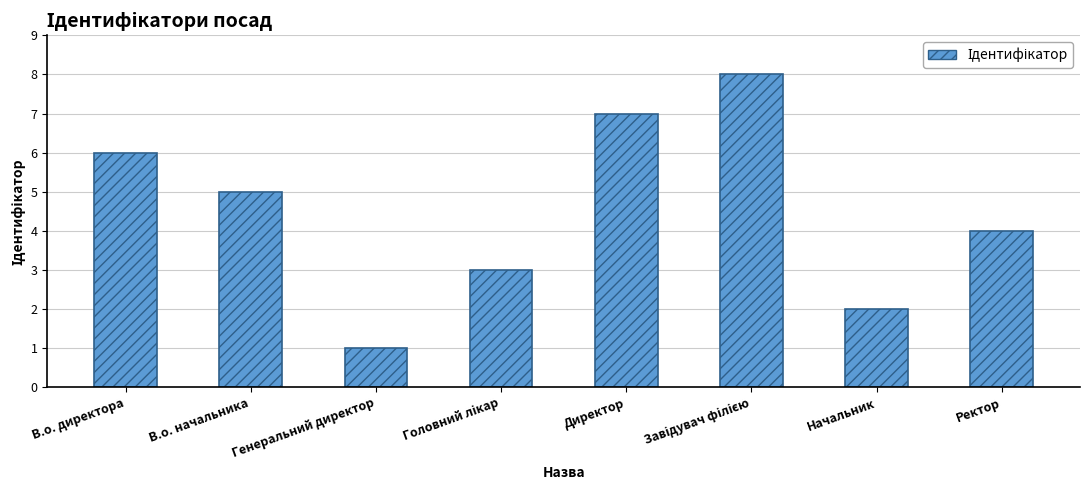

How many bars are there in total?

8